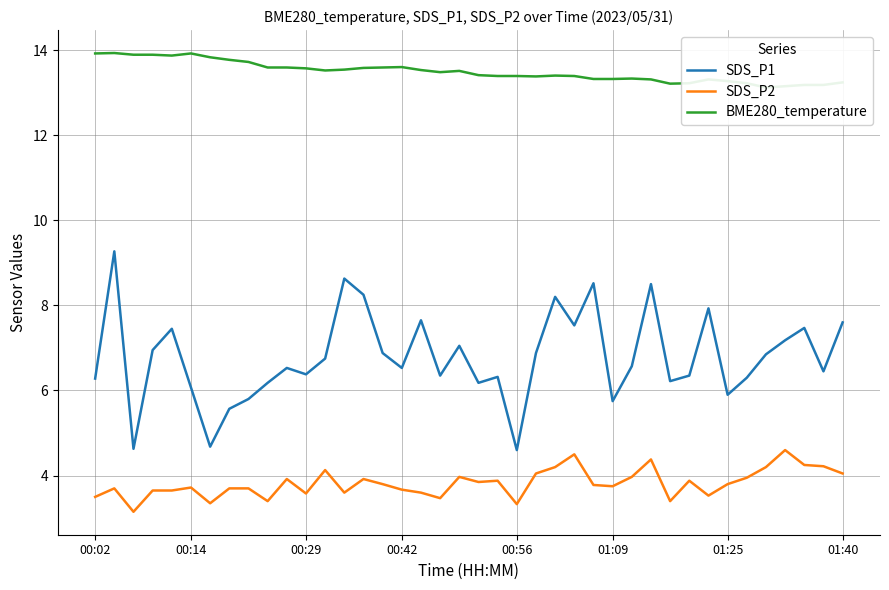

What is the sum of all SDS_P1 values?

271.2